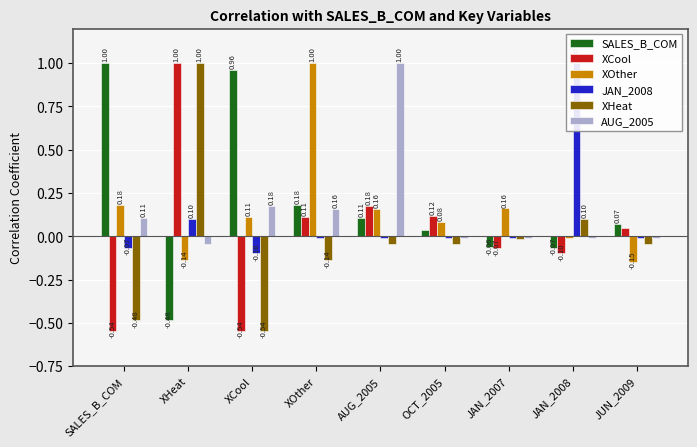

The value of SALES_B_COM at XCool is 1.6. True or false?

False